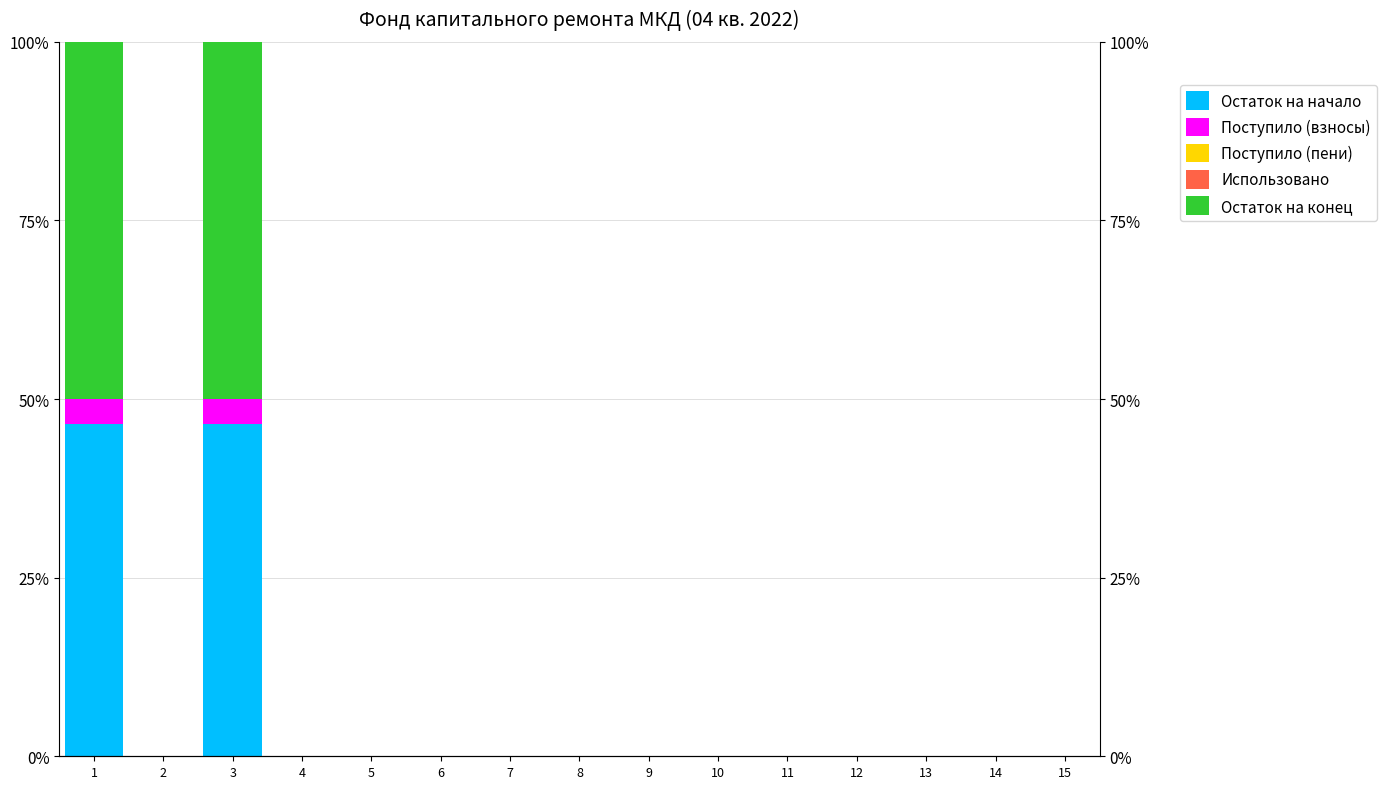

What are all the series names shown in the legend?

Остаток на начало, Поступило (взносы), Поступило (пени), Использовано, Остаток на конец